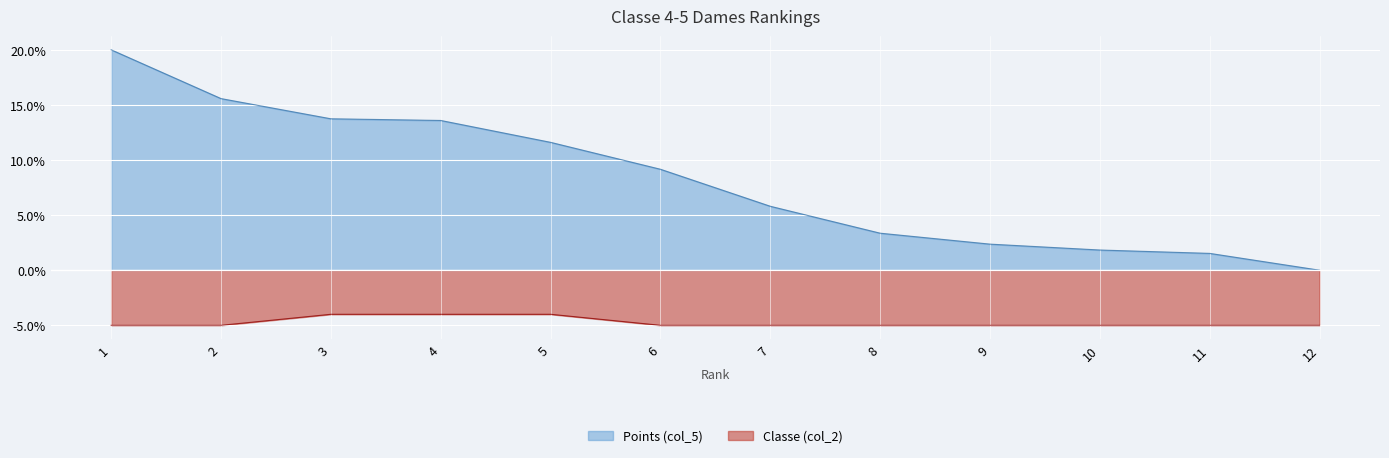

Rank the series at 3 from lowest to highest value.

Classe (col_2), Points (col_5)